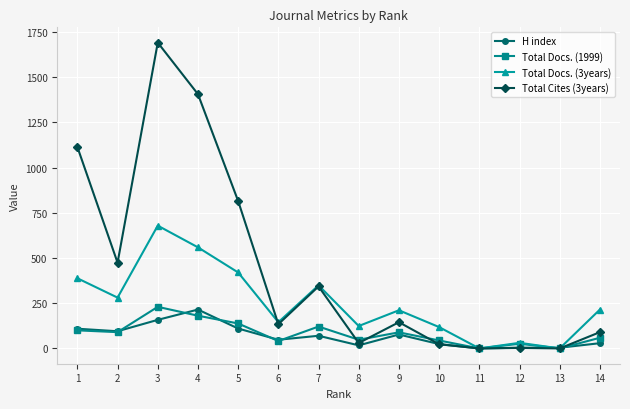

Where is the first local maximum for H index?

4